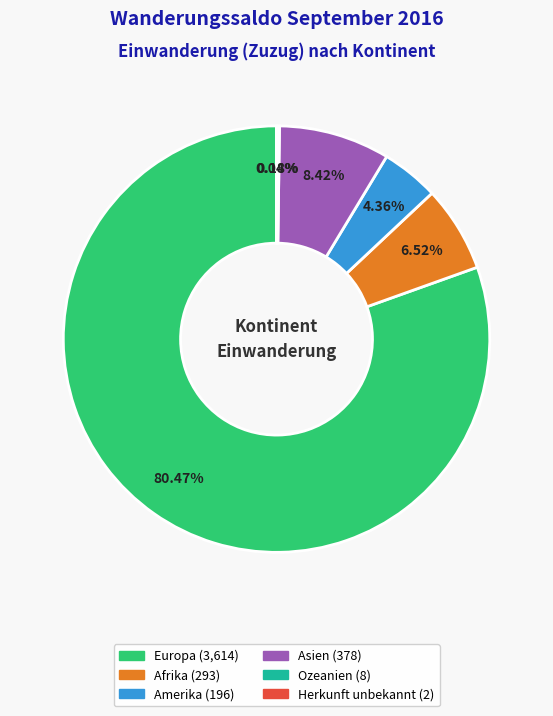

Is the sum of Afrika and Europa greater than half?

Yes